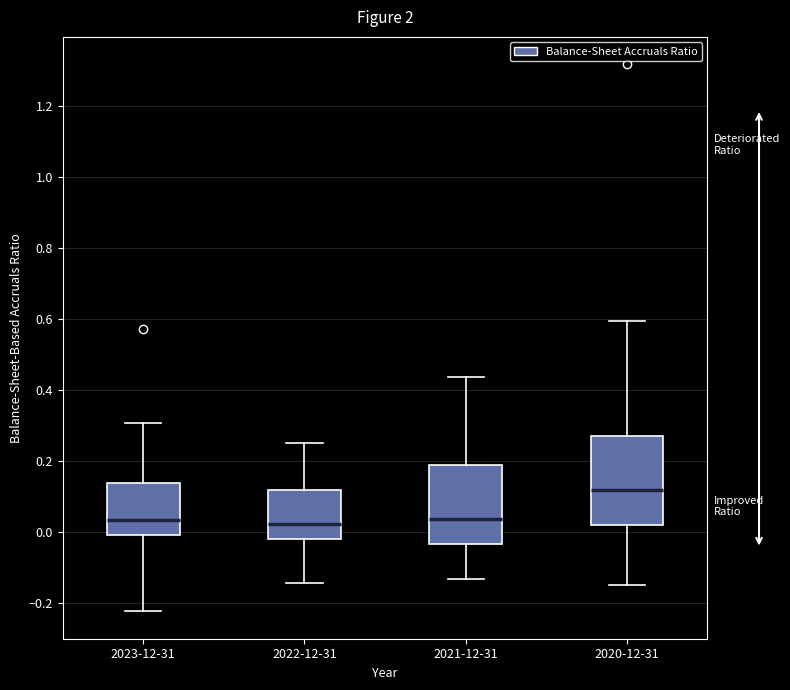

Which box is the tallest, from its lower edge to its upper edge?

2020-12-31